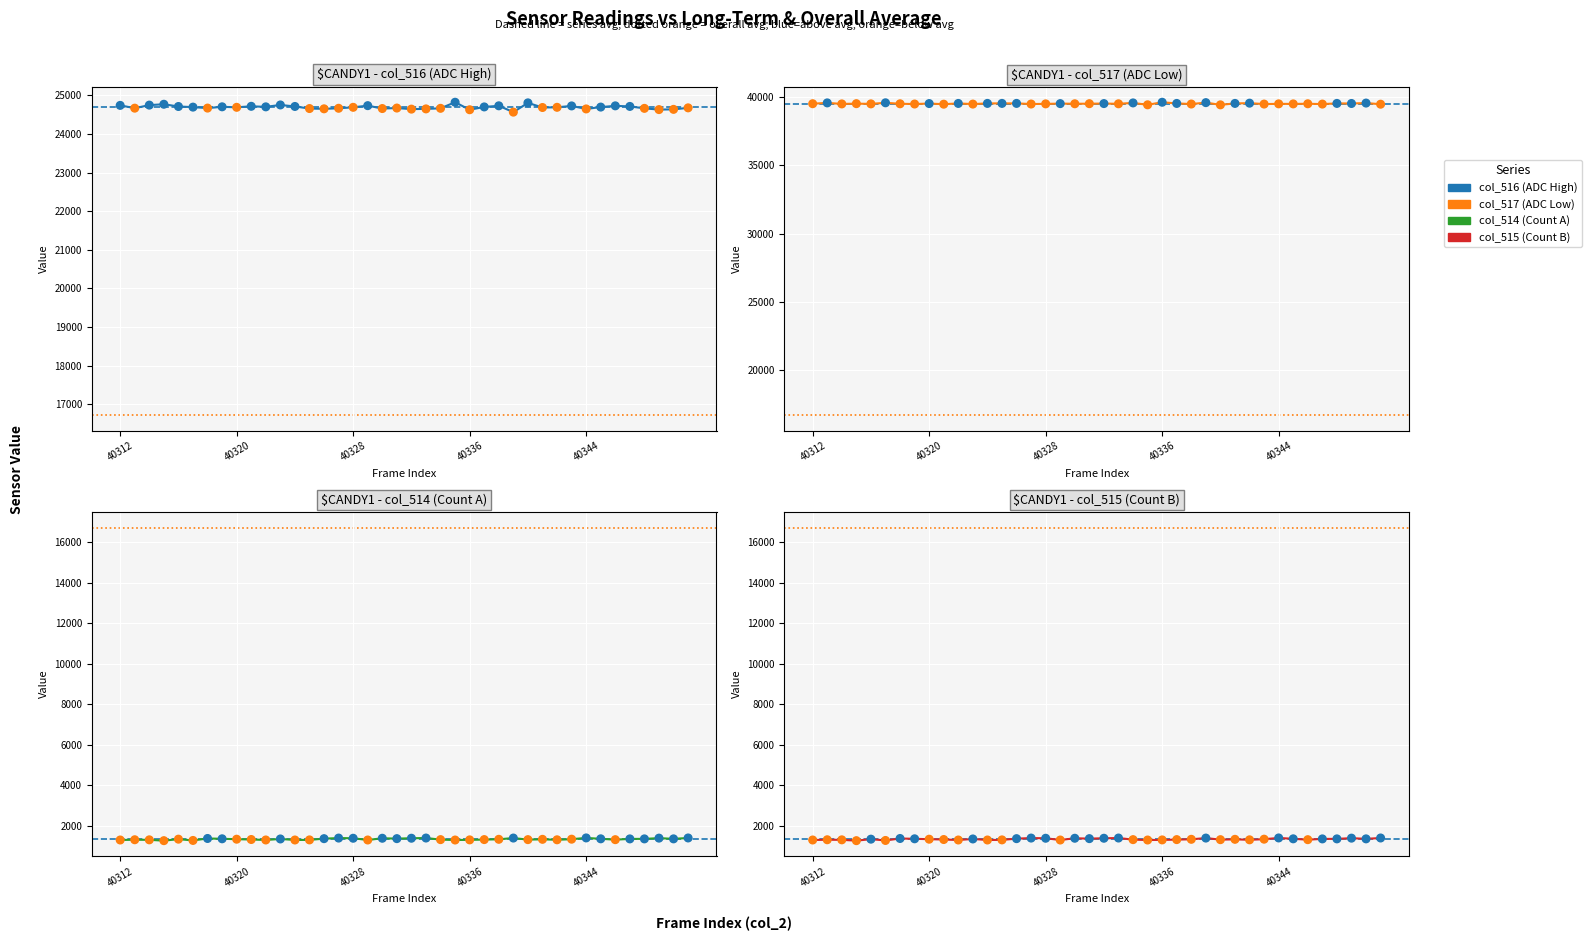

What are all the series names shown in the legend?

col_516 (ADC High), col_517 (ADC Low), col_514 (Count A), col_515 (Count B)